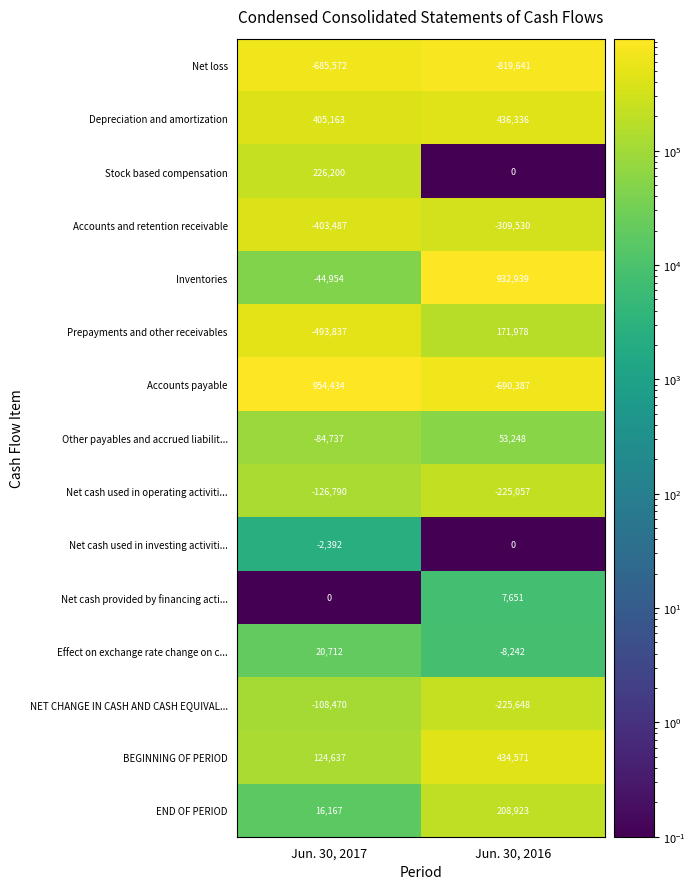

Between Jun. 30, 2017 and Jun. 30, 2016, which series saw the biggest shift?

Accounts payable